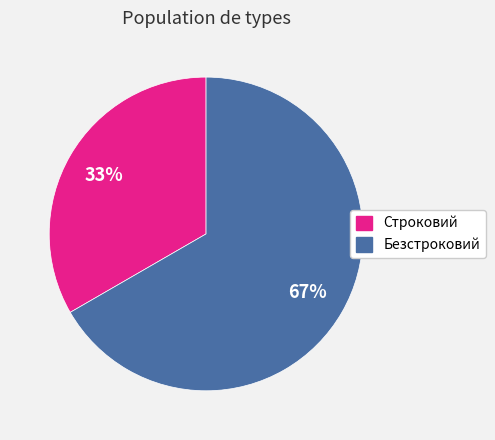

Which slice is the largest?

Безстроковий